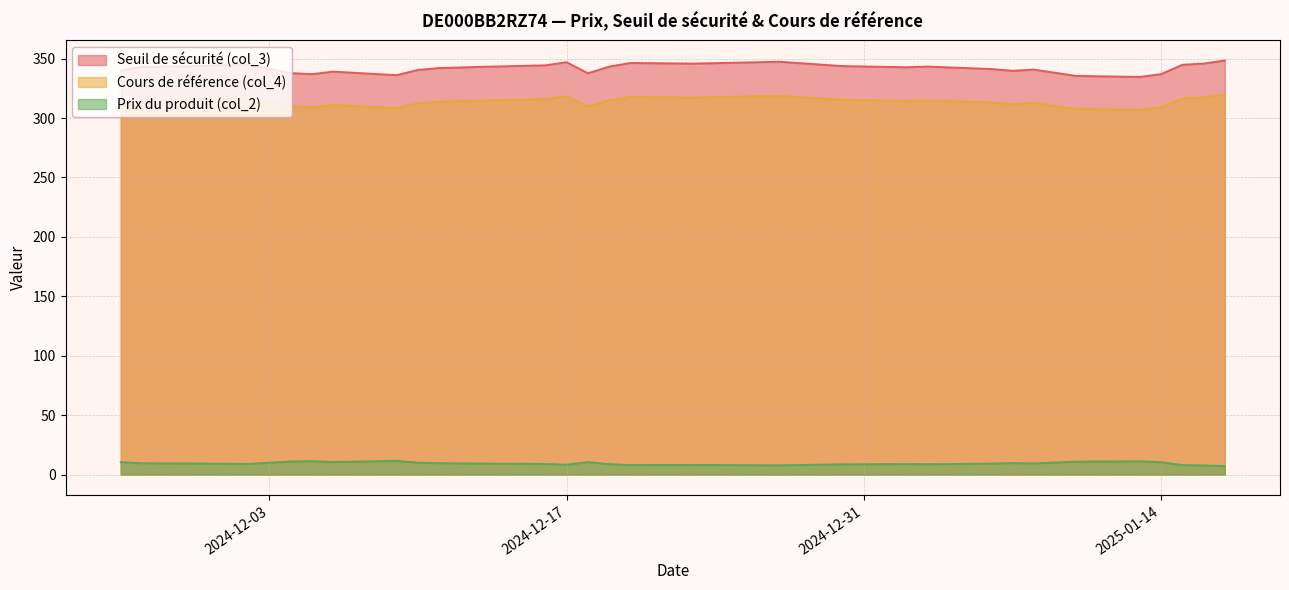

Rank the series by their maximum value, from lowest to highest.

Prix du produit (col_2), Cours de référence (col_4), Seuil de sécurité (col_3)